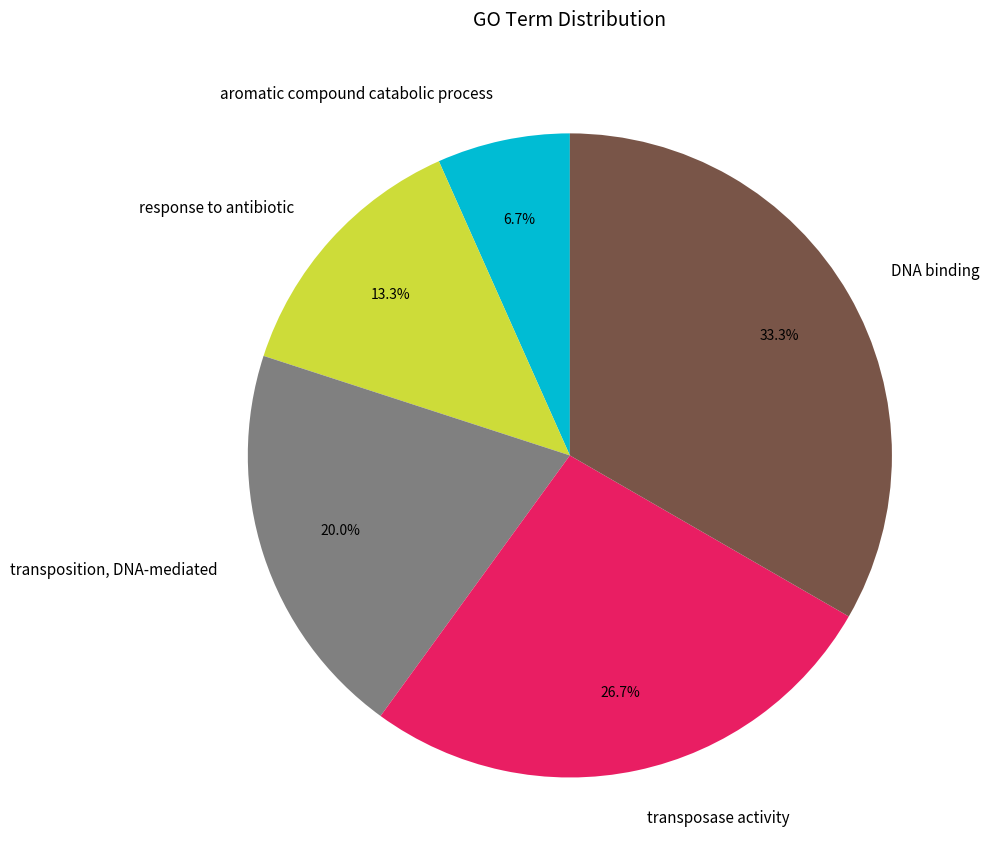

What is the ratio of the value at response to antibiotic to the value at DNA binding?

0.4